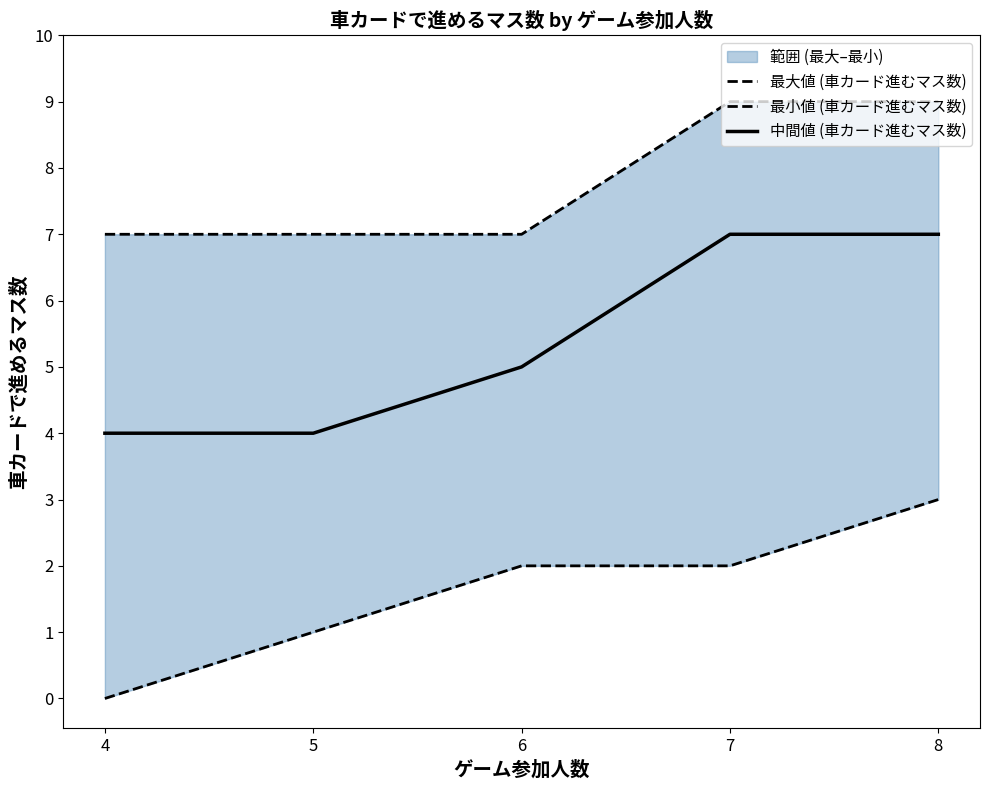

What is the approximate value of 最小値 (車カード進むマス数) at 6?

2